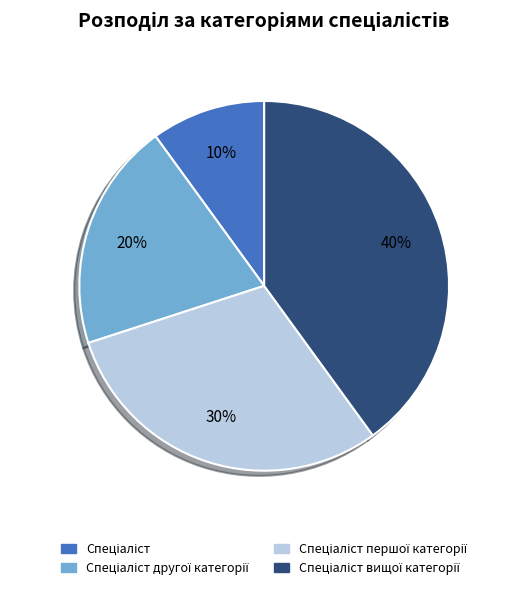

To the nearest percent, what is the average slice percentage?

25%